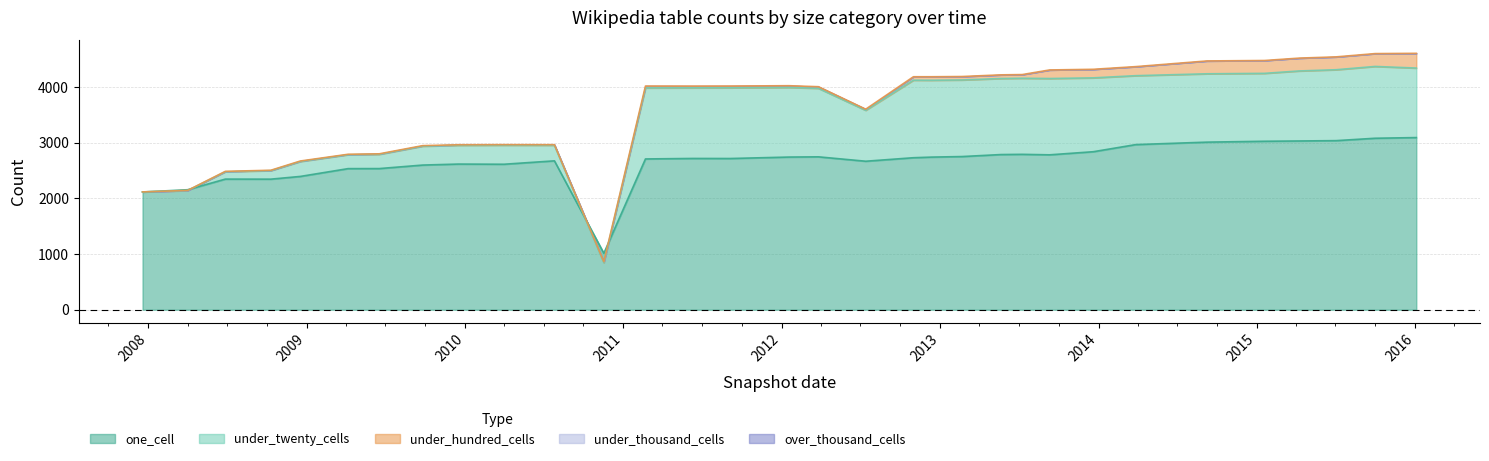

What is the label of the 18th point from the left?

2012-07-13